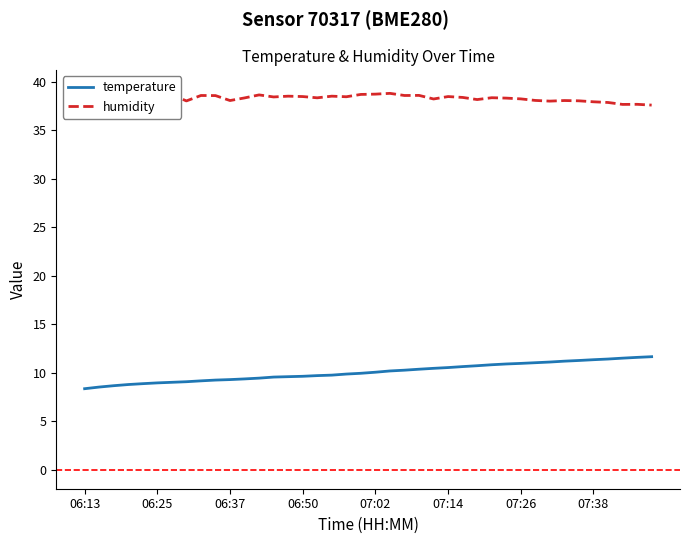

What is the label of the 18th point from the right?

22